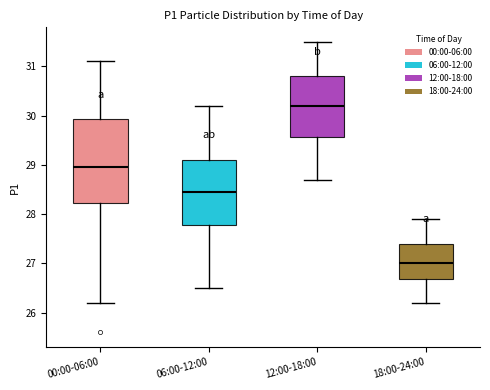

Comparing the boxes themselves (not the whiskers), which one is the tallest?

00:00-06:00